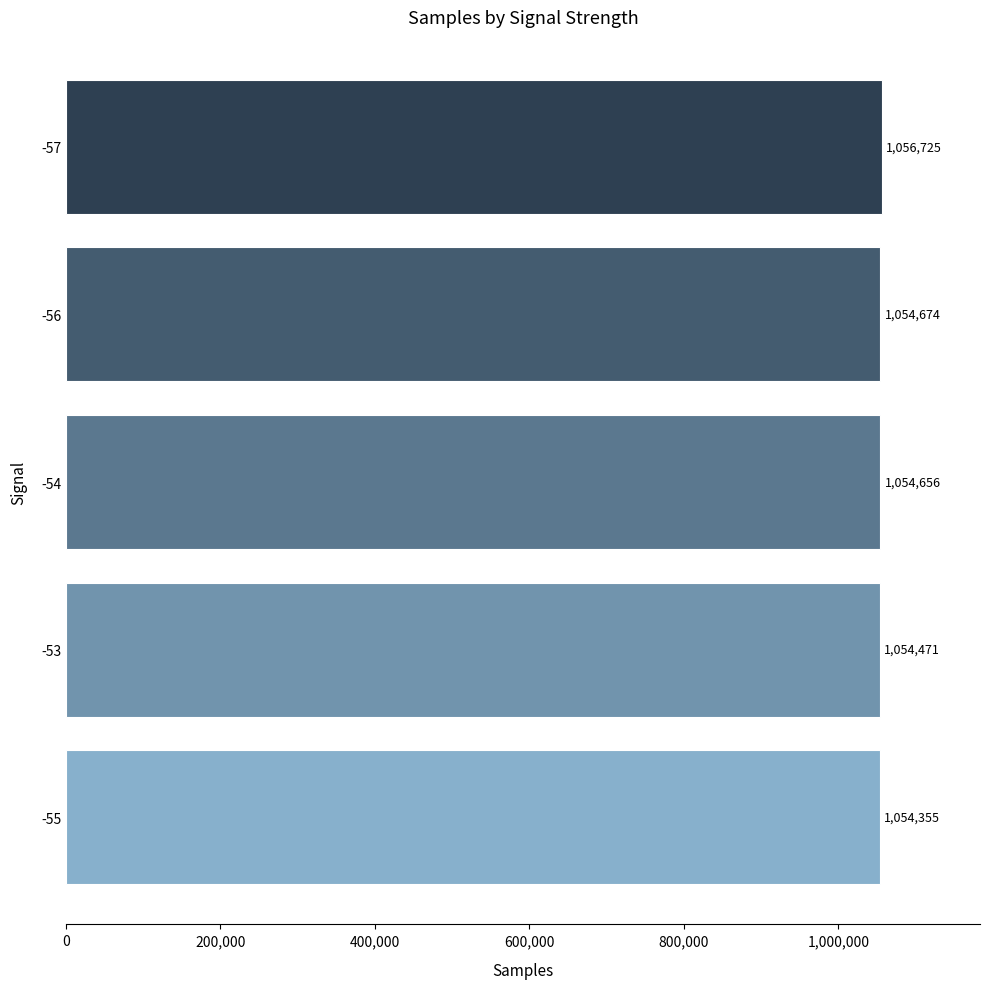

What is the difference between the second highest and minimum values?

319.0